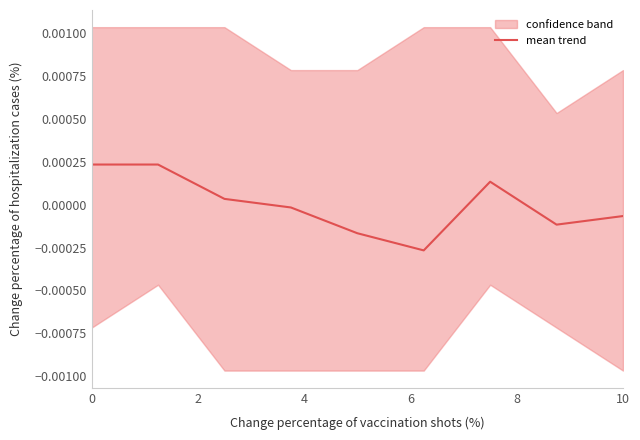

True or false: the data shows -0.0 at 10.

False